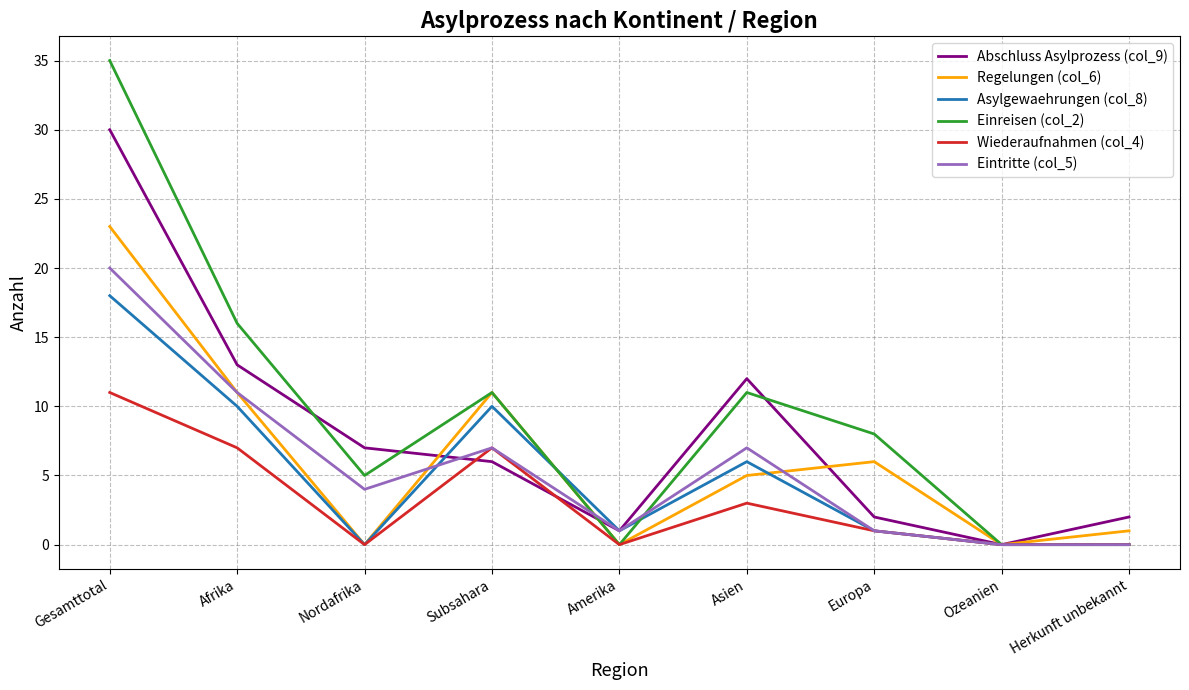

At which category does Regelungen (col_6) reach its first local peak?

Subsahara